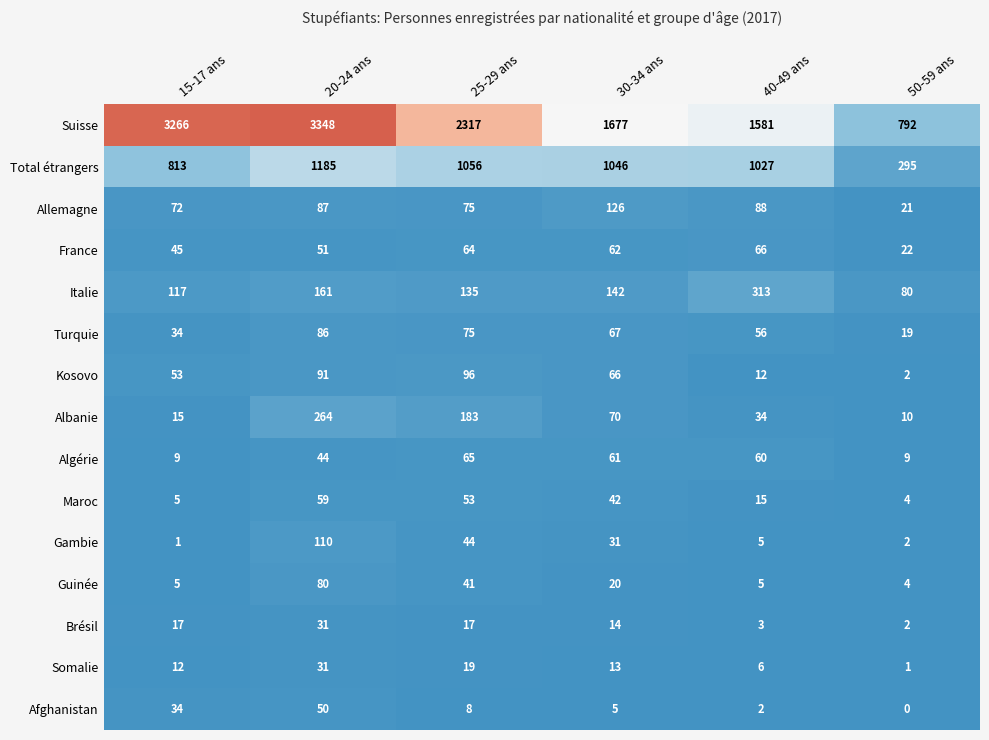

Which category has the lowest value across all series?

50-59 ans